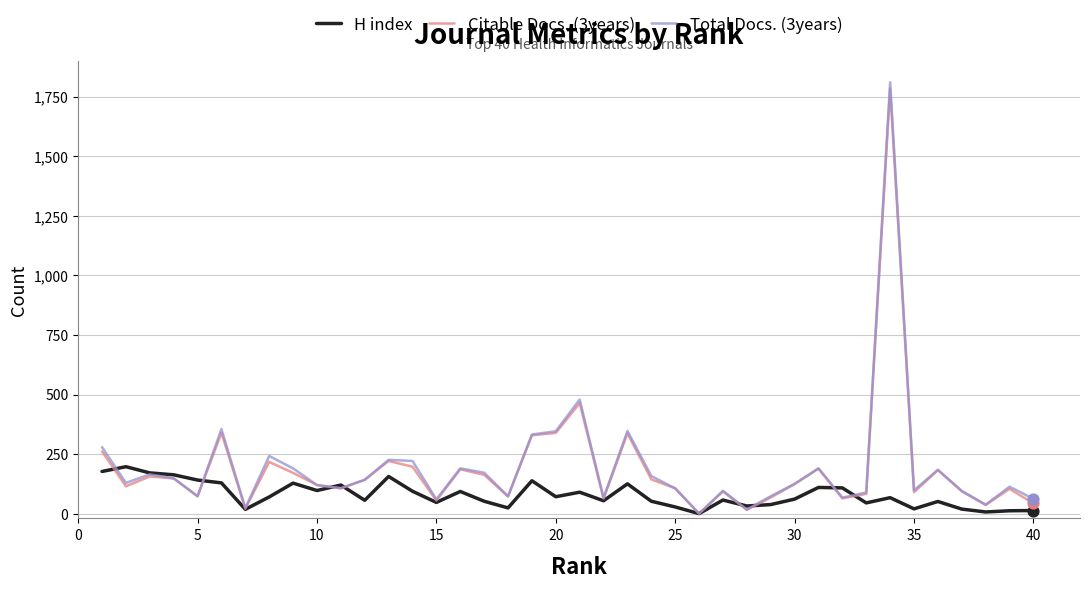

Which series has the largest range (max minus min)?

Total Docs. (3years)